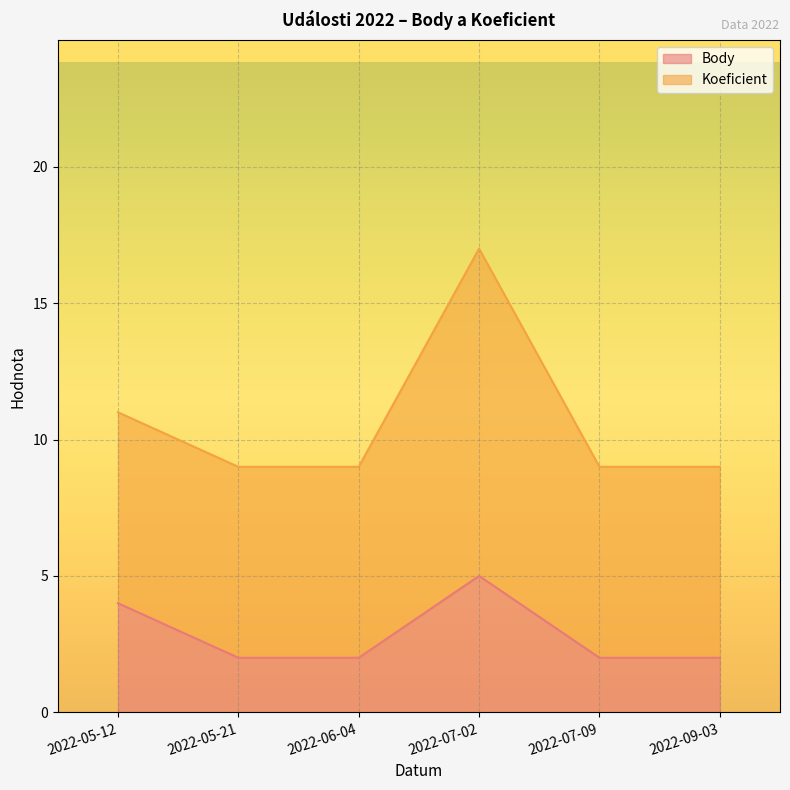

Rank the categories by value from highest to lowest.

2022-07-02, 2022-05-12, 2022-05-21, 2022-06-04, 2022-07-09, 2022-09-03